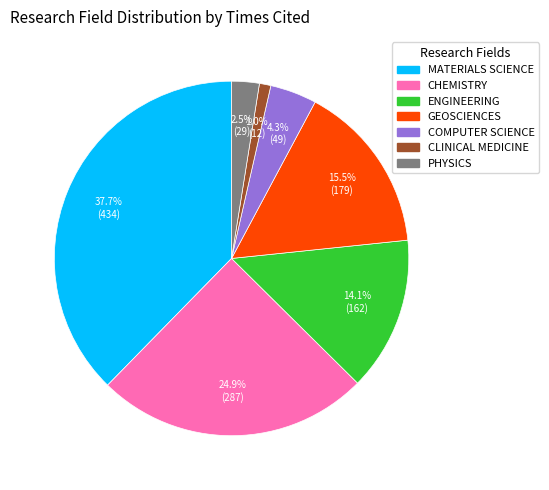

How much of the chart is everything except GEOSCIENCES?

84.5%